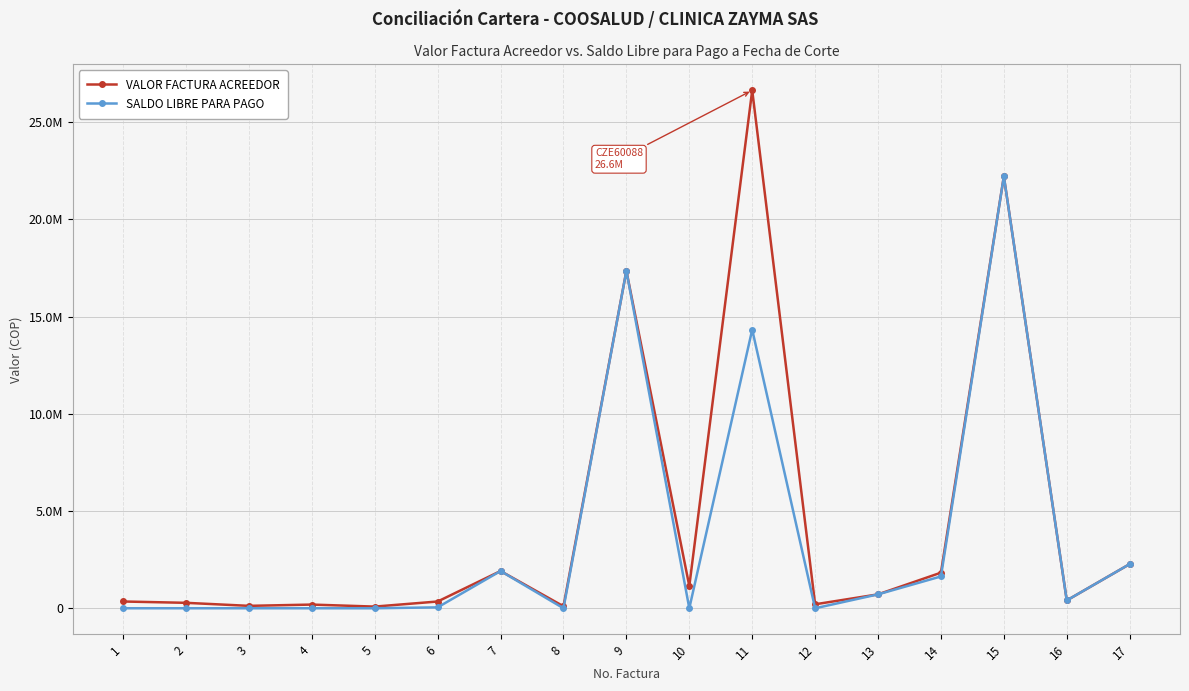

What is the lowest value of the VALOR FACTURA ACREEDOR series?

85803